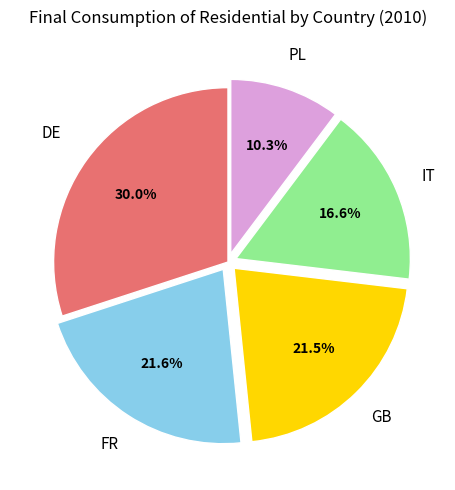

Is there a majority slice in this chart?

No